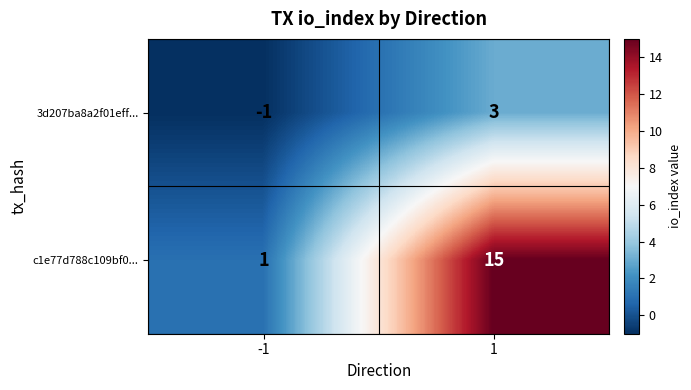

Between -1 and 1, which series saw the biggest shift?

c1e77d788c109bf0...